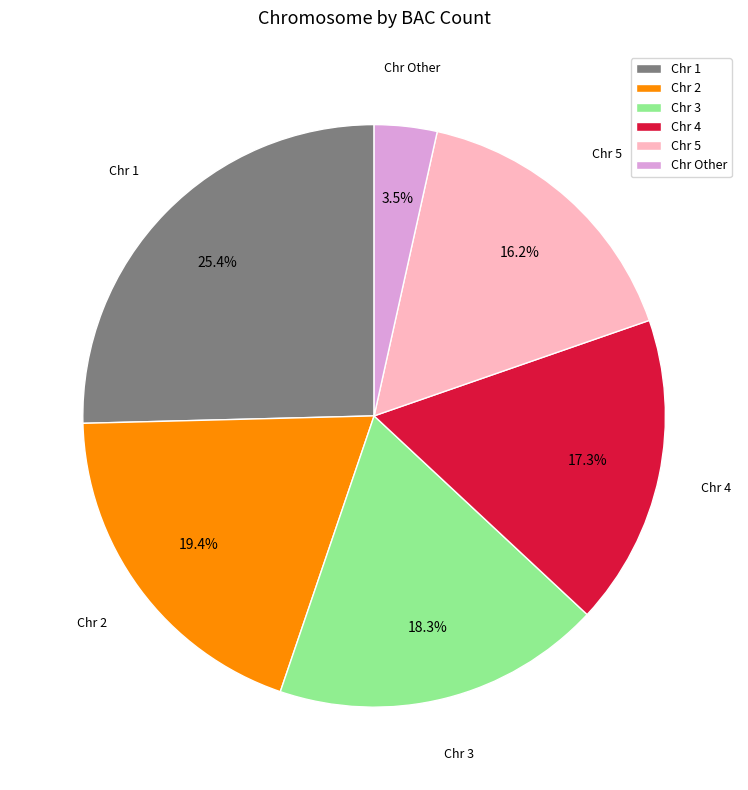

Is Chr 5 the majority of the pie?

No